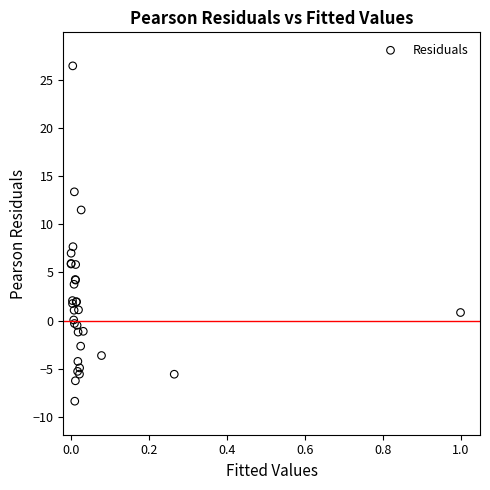

What Y value in the scatter plot is closest to 9?

7.7